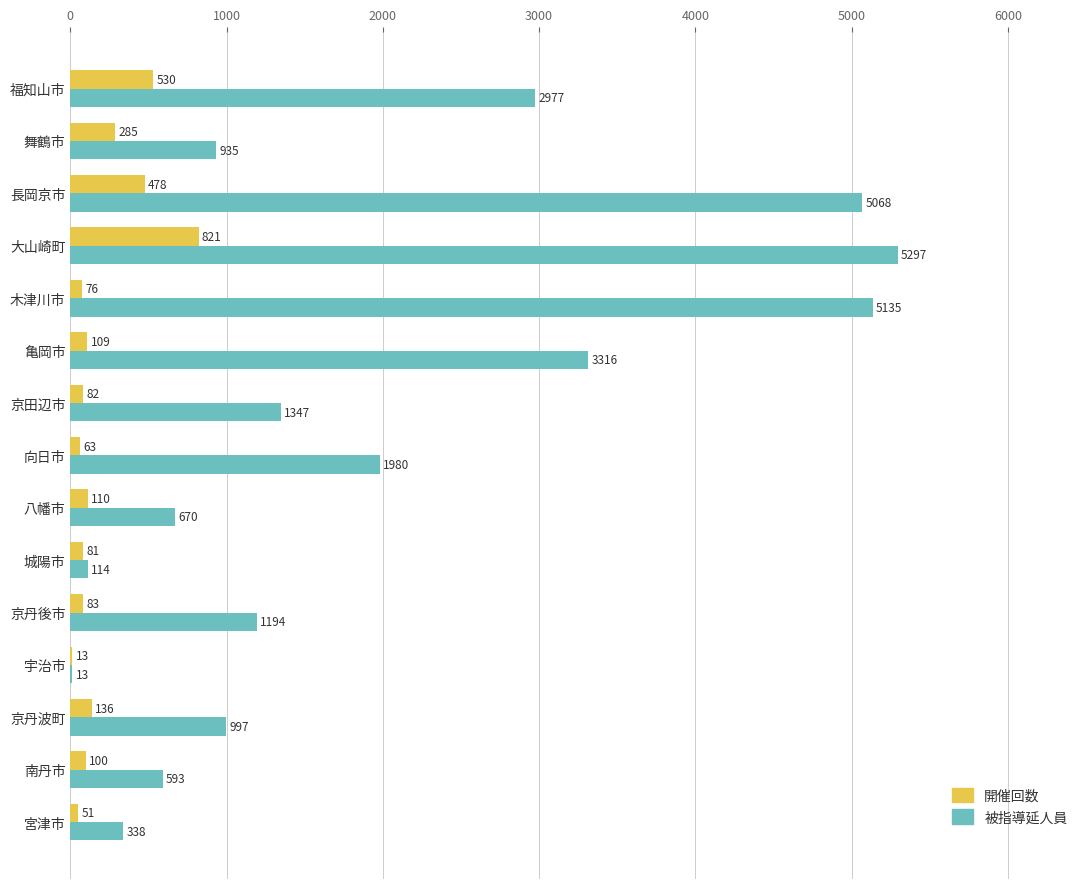

Which series has the largest total across all categories?

被指導延人員